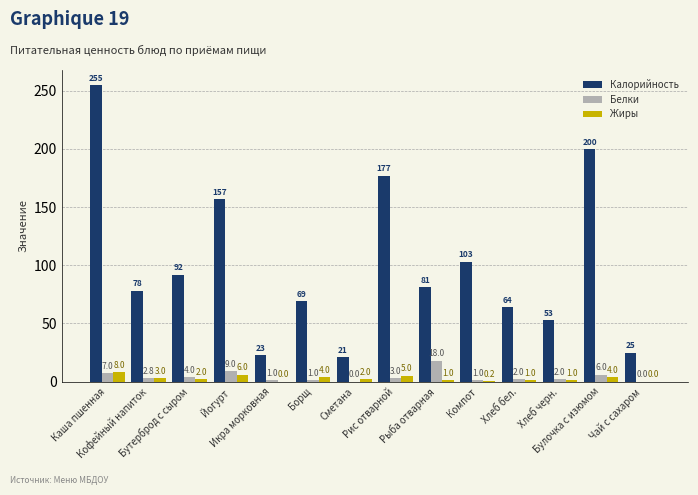

Does the chart contain stacked bars?

No